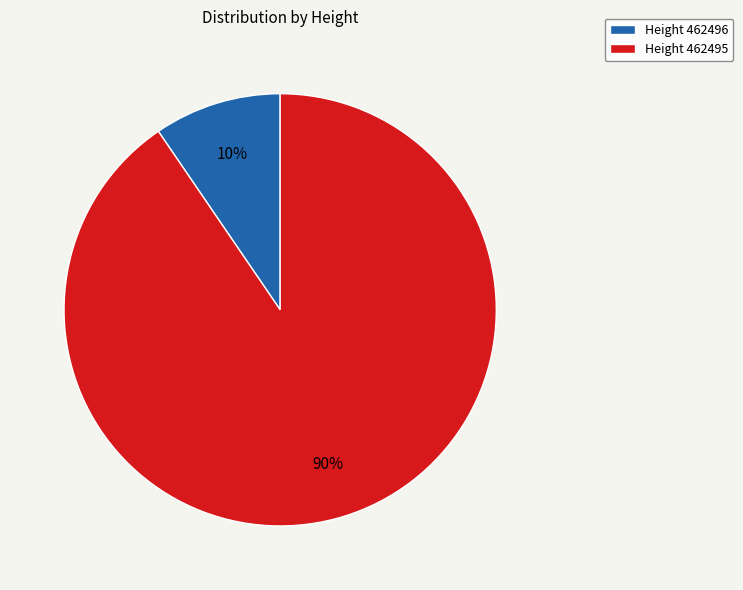

Do Height 462496 and Height 462495 together represent more than half of the pie?

Yes